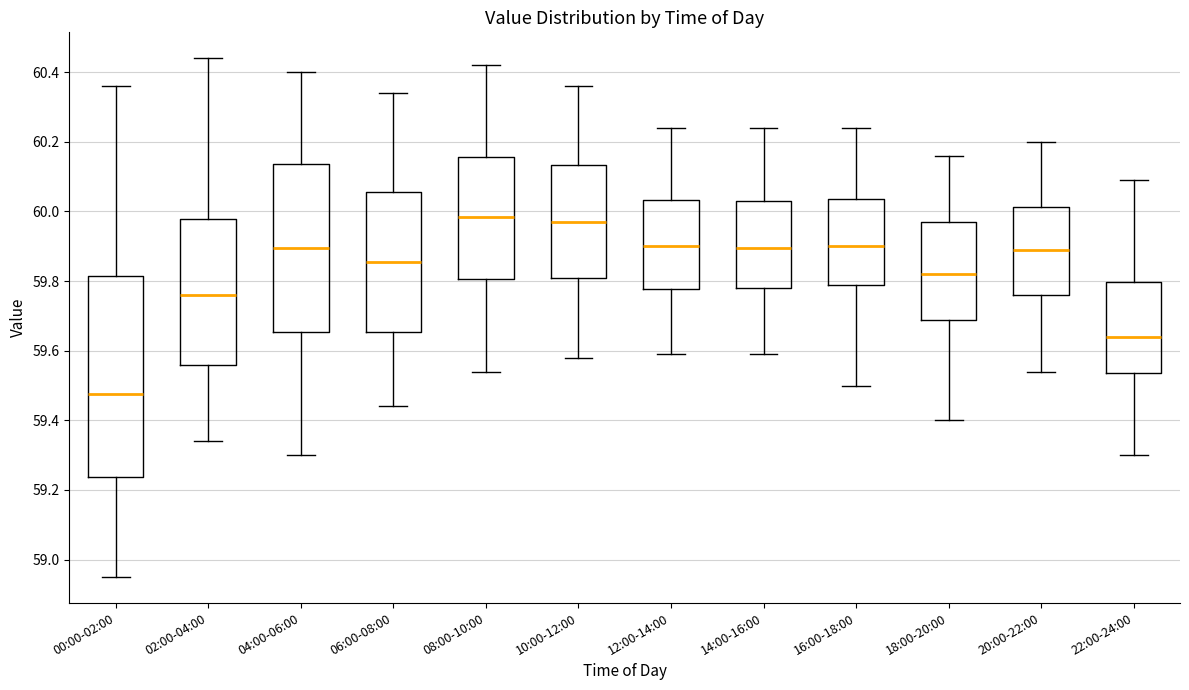

Reading left to right, transcribe this box plot: for each box, give where its median line is, the range the box spans, and where its two whiskers end, as read against the y-axis. The values are not printed on the chart, so give them approximately, as read against the axis.

00:00-02:00: median 59.48, box 59.24 to 59.82, whiskers 58.96 to 60.36
02:00-04:00: median 59.76, box 59.56 to 59.98, whiskers 59.34 to 60.44
04:00-06:00: median 59.90, box 59.66 to 60.14, whiskers 59.30 to 60.40
06:00-08:00: median 59.86, box 59.66 to 60.06, whiskers 59.44 to 60.34
08:00-10:00: median 59.98, box 59.80 to 60.16, whiskers 59.54 to 60.42
10:00-12:00: median 59.98, box 59.80 to 60.14, whiskers 59.58 to 60.36
12:00-14:00: median 59.90, box 59.78 to 60.04, whiskers 59.60 to 60.24
14:00-16:00: median 59.90, box 59.78 to 60.04, whiskers 59.60 to 60.24
16:00-18:00: median 59.90, box 59.80 to 60.04, whiskers 59.50 to 60.24
18:00-20:00: median 59.82, box 59.68 to 59.98, whiskers 59.40 to 60.16
20:00-22:00: median 59.90, box 59.76 to 60.02, whiskers 59.54 to 60.20
22:00-24:00: median 59.64, box 59.54 to 59.80, whiskers 59.30 to 60.10